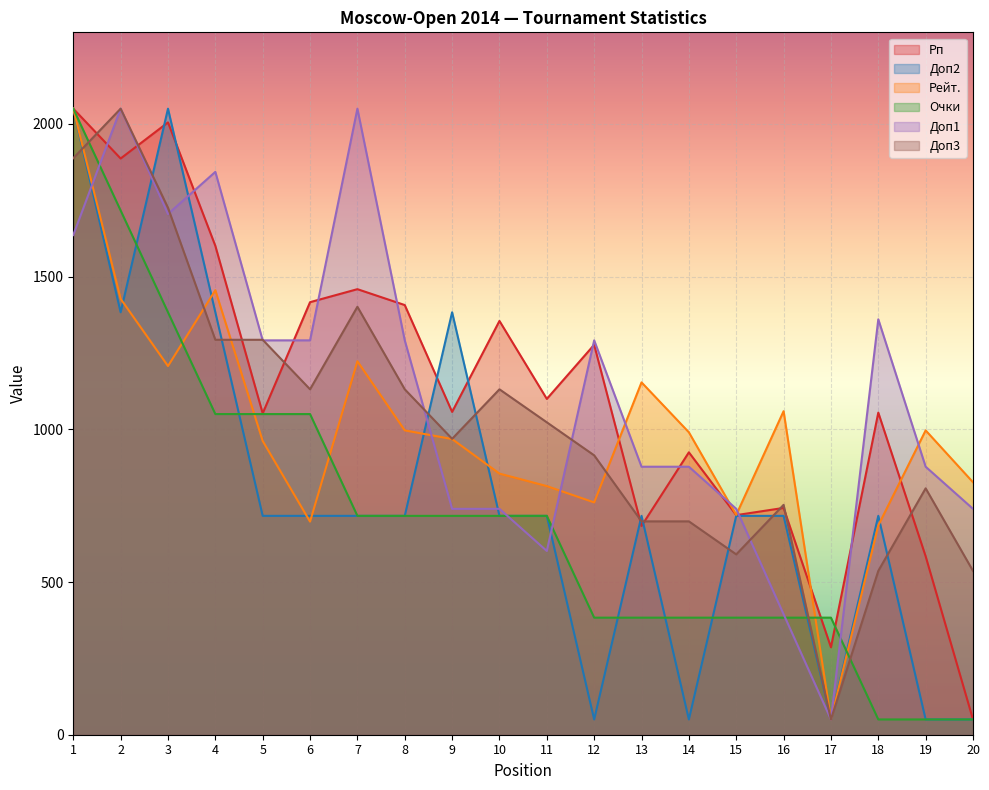

Reading left to right, extract all data points from this chart.

Рп: 1=2050.0	2=1886.9	3=2005.1	4=1600.8	5=1052.4	6=1416.4	7=1459.0	8=1407.0	9=1057.1	10=1355.0	11=1099.6	12=1277.0	13=683.6	14=924.7	15=719.0	16=742.7	17=286.4	18=1054.7	19=584.3	20=50.0
Доп2: 1=2050.0	2=1383.3	3=2050.0	4=1383.3	5=716.7	6=716.7	7=716.7	8=716.7	9=1383.3	10=716.7	11=716.7	12=50.0	13=716.7	14=50.0	15=716.7	16=716.7	17=50.0	18=716.7	19=50.0	20=50.0
Рейт.: 1=2050.0	2=1427.4	3=1207.2	4=1455.7	5=961.9	6=697.8	7=1223.0	8=996.5	9=968.2	10=855.0	11=814.2	12=760.7	13=1153.8	14=990.3	15=719.8	16=1059.4	17=50.0	18=685.2	19=996.5	20=826.7
Очки: 1=2050.0	2=1716.7	3=1383.3	4=1050.0	5=1050.0	6=1050.0	7=716.7	8=716.7	9=716.7	10=716.7	11=716.7	12=383.3	13=383.3	14=383.3	15=383.3	16=383.3	17=383.3	18=50.0	19=50.0	20=50.0
Доп1: 1=1636.2	2=2050.0	3=1705.2	4=1843.1	5=1291.4	6=1291.4	7=2050.0	8=1291.4	9=739.7	10=739.7	11=601.7	12=1291.4	13=877.6	14=877.6	15=739.7	16=394.8	17=50.0	18=1360.3	19=877.6	20=739.7
Доп3: 1=1887.8	2=2050.0	3=1725.7	4=1293.2	5=1293.2	6=1131.1	7=1401.4	8=1131.1	9=968.9	10=1131.1	11=1023.0	12=914.9	13=698.6	14=698.6	15=590.5	16=752.7	17=50.0	18=536.5	19=806.8	20=536.5